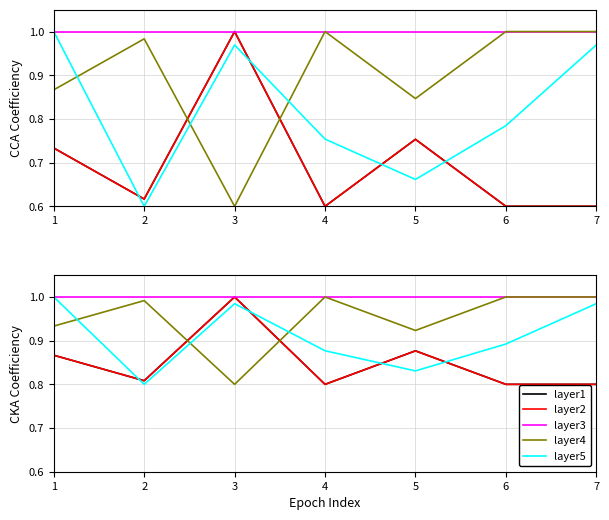

What is the value of the layer5 point at the 4th from the left?

0.9